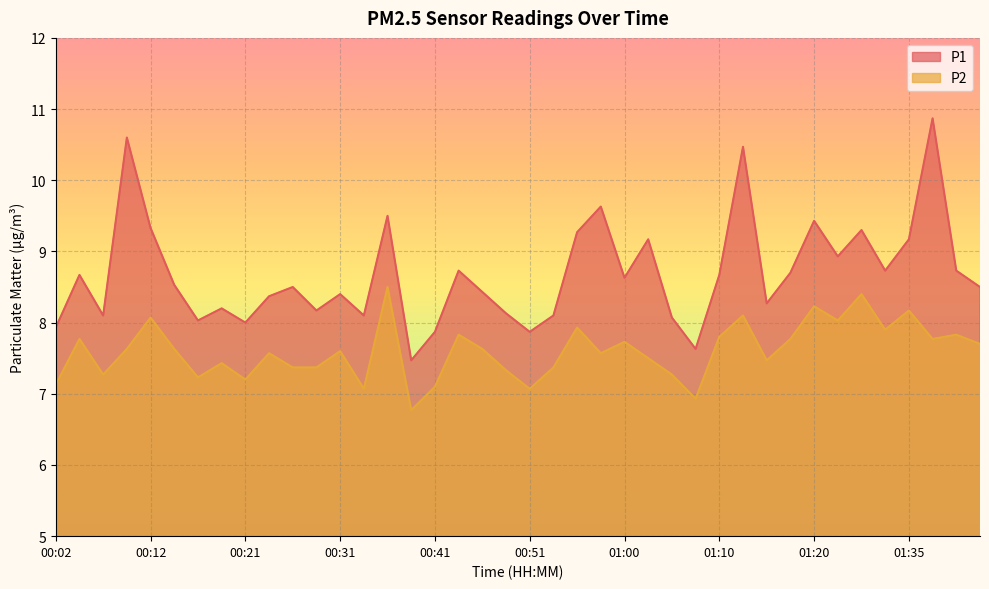

True or false: P1 has more than 1 points higher than both neighbors.

True